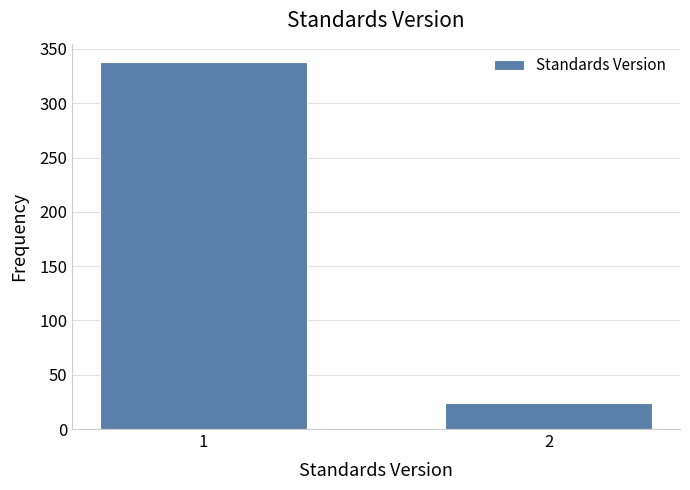

Reading left to right, extract all data points from this chart.

338	24